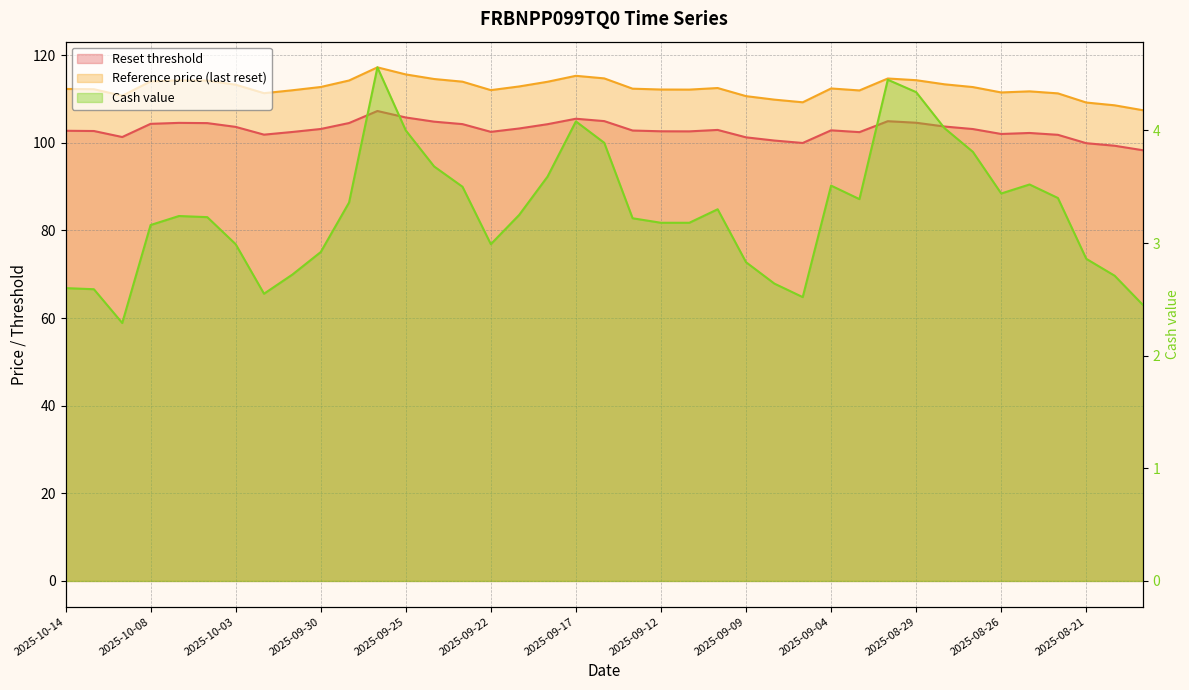

What is the sum of the Cash value values at 2025-08-19 and 2025-09-12?

5.6